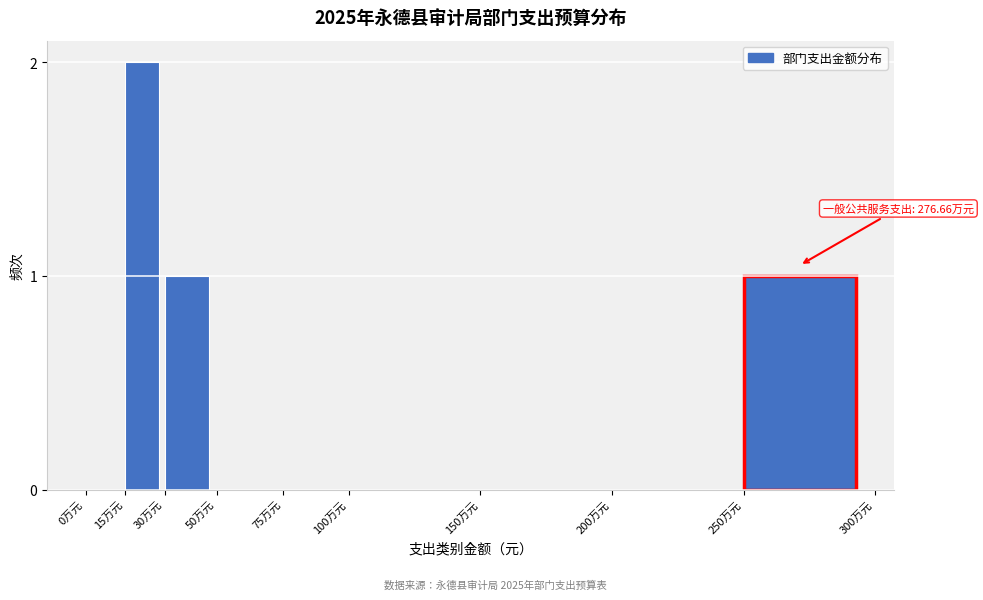

Reading left to right, extract all data points from this chart.

0万元=0	15万元=2	30万元=1	50万元=0	75万元=0	100万元=0	150万元=0	200万元=0	250万元=1